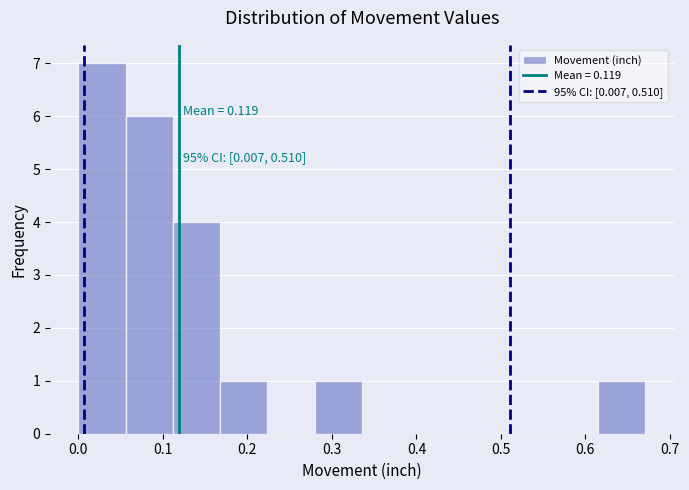

Over which range of the x-axis is the bar tallest?

0.00 to 0.06